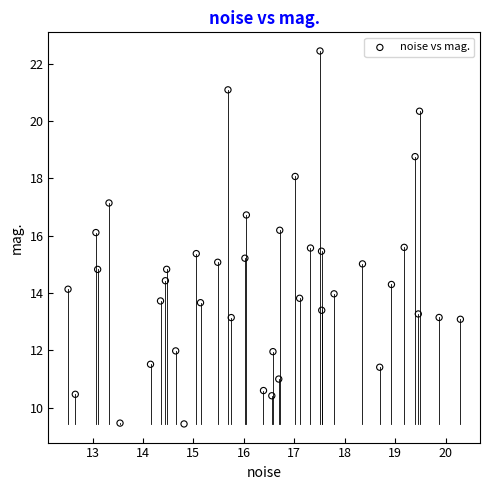

What is the range of X values (max minus min)?

7.8